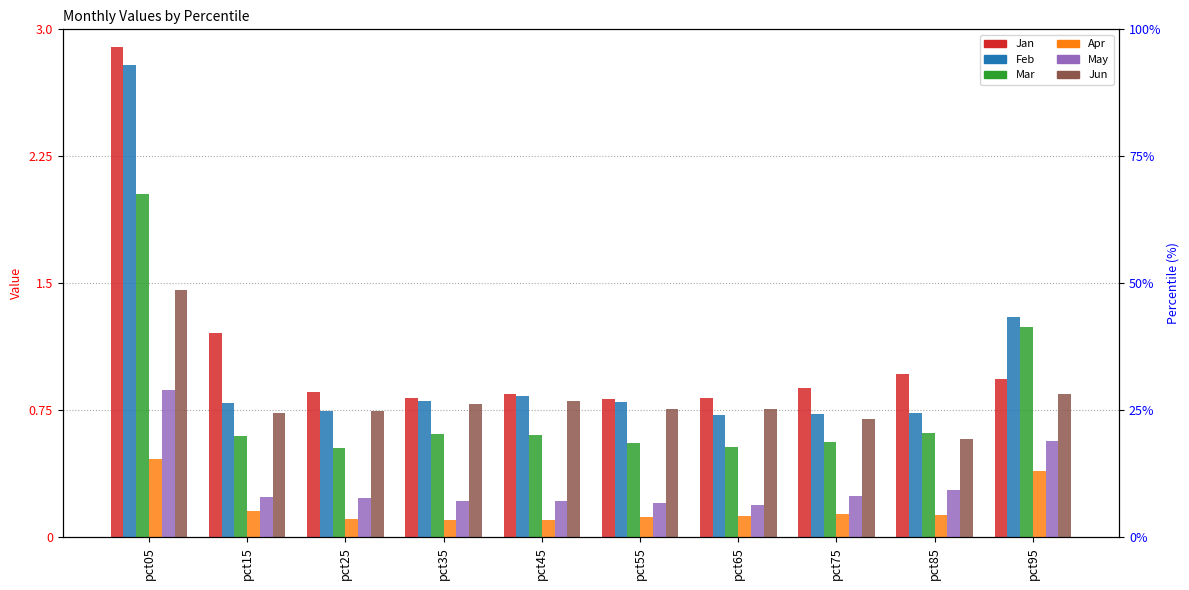

Rank the categories by Jun value from lowest to highest.

pct85, pct75, pct15, pct25, pct65, pct55, pct35, pct45, pct95, pct05